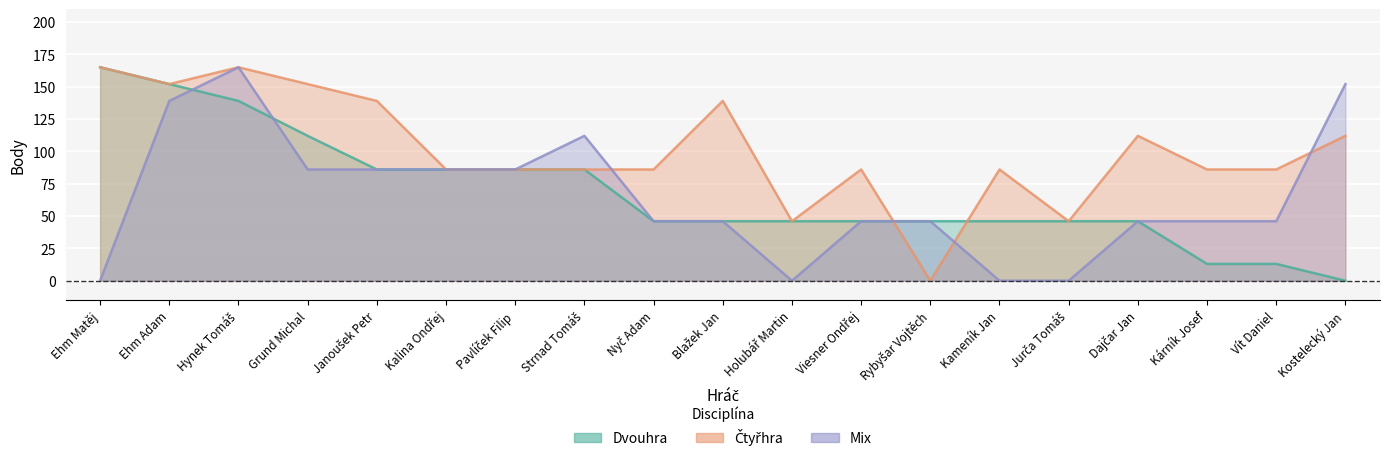

True or false: Mix has more than 1 points higher than both neighbors.

True